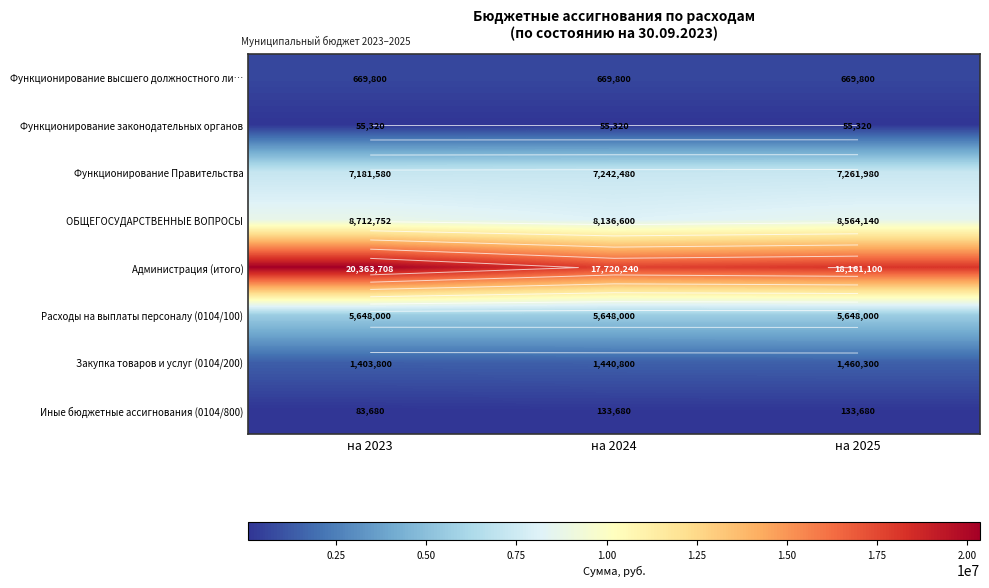

Which series changed the most between на 2024 and на 2025?

Администрация (итого)